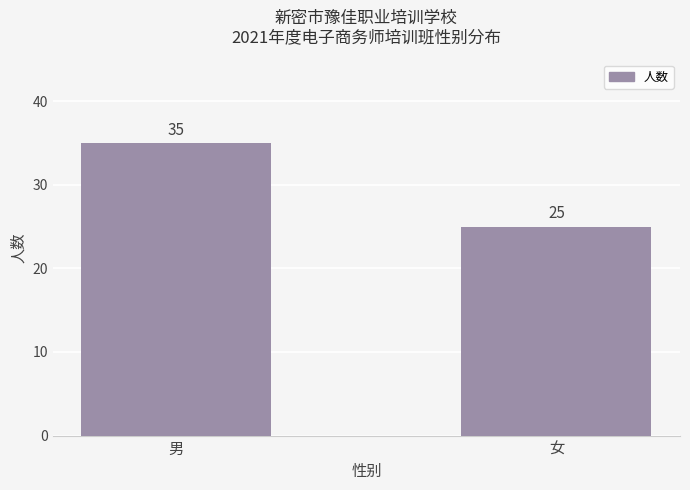

What is the average value?

30